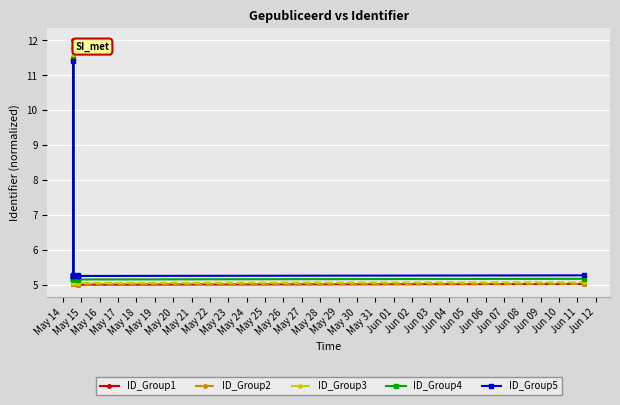

The value of ID_Group1 at May 23 is 5.0. True or false?

True